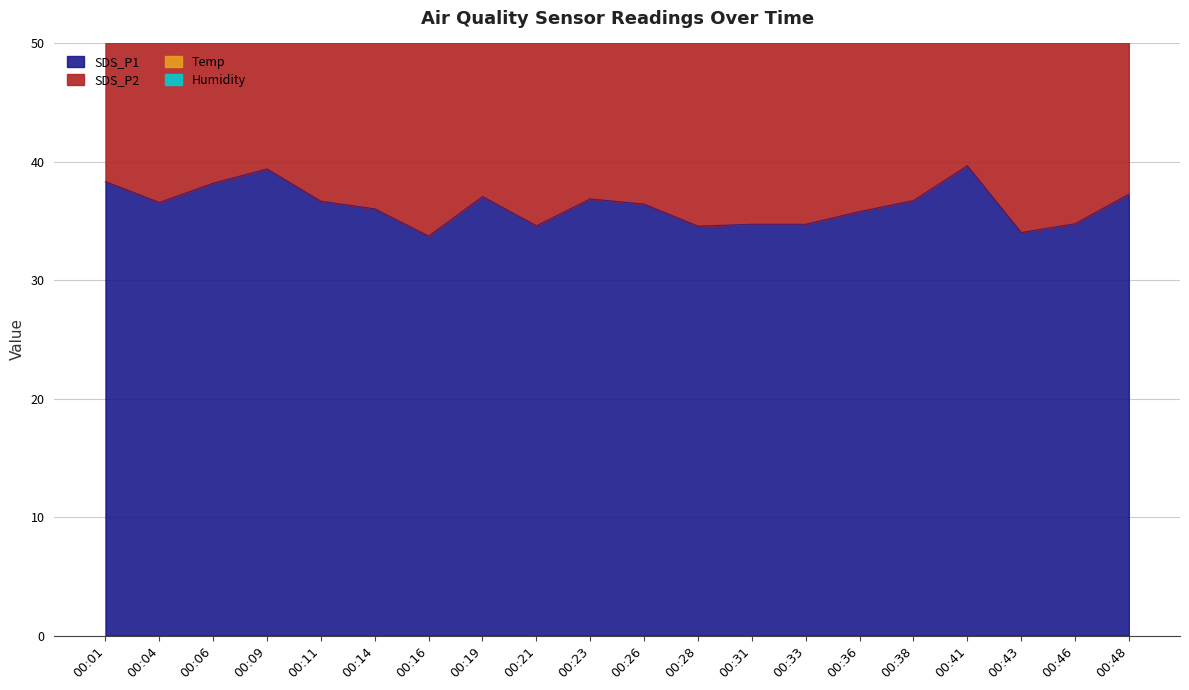

True or false: Humidity and SDS_P2 cross at least once.

False